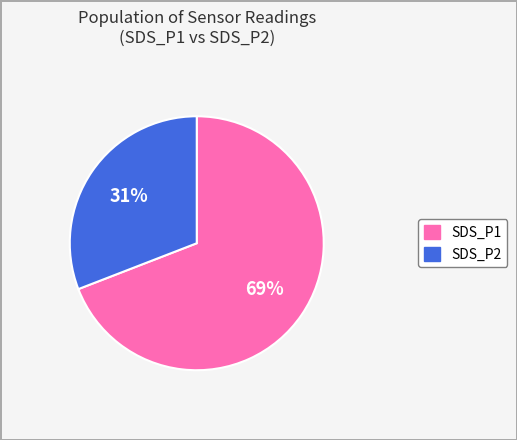

Is the sum of SDS_P1 and SDS_P2 greater than half?

Yes